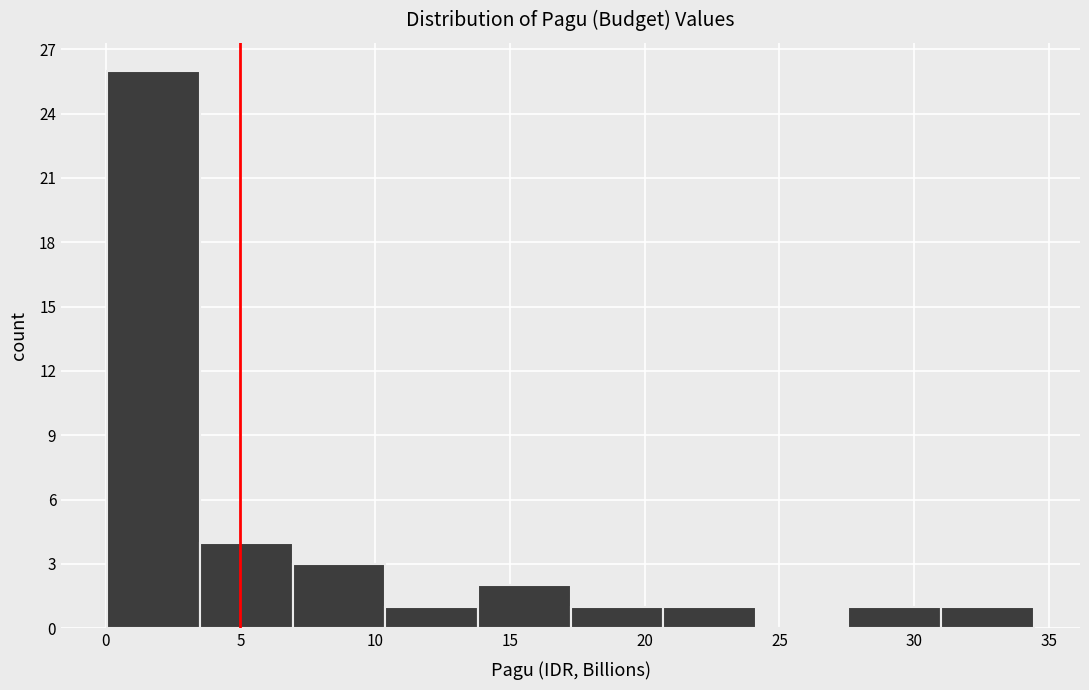

Which range on the x-axis has the tallest bar?

0.0 to 3.5